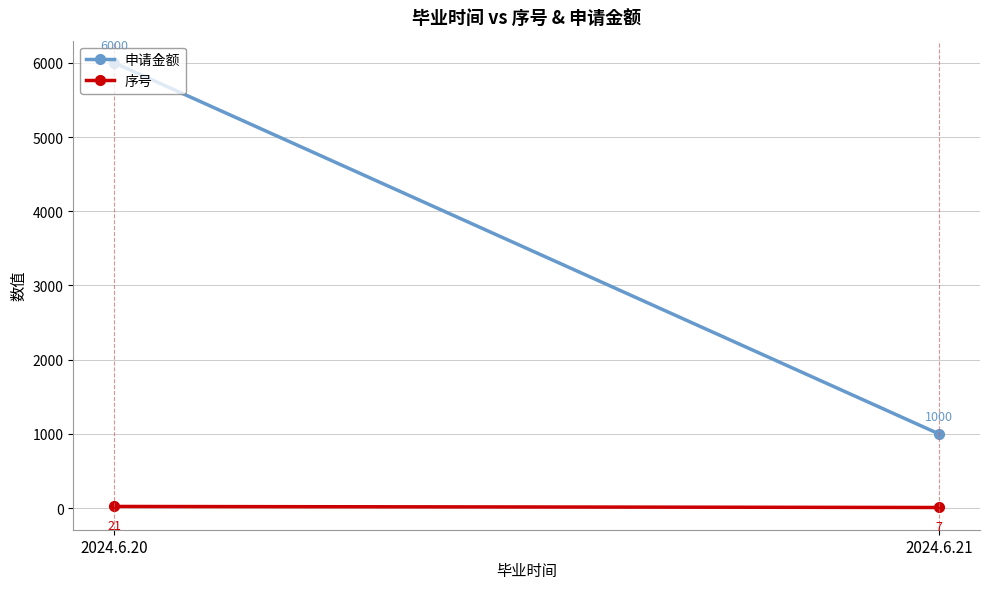

Which has a higher value, 2024.6.20 or 2024.6.21?

2024.6.20